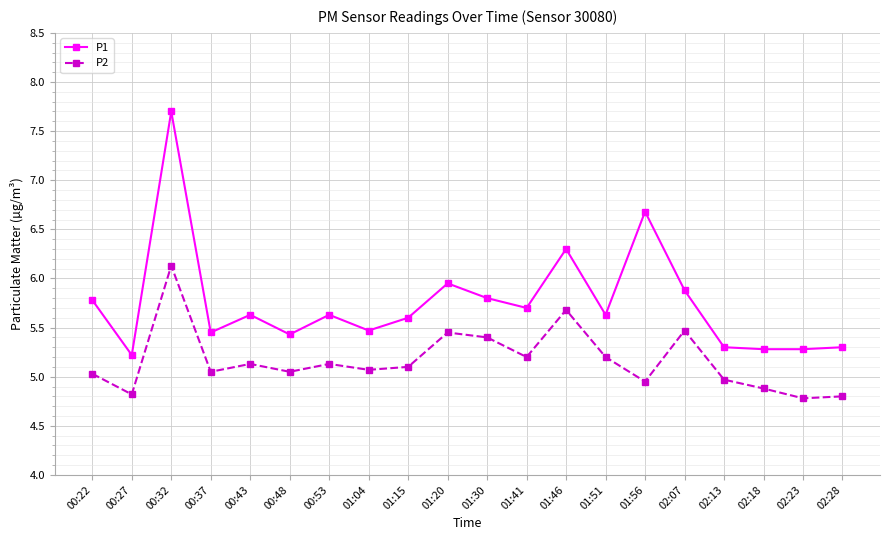

What position from the left is 00:32?

3